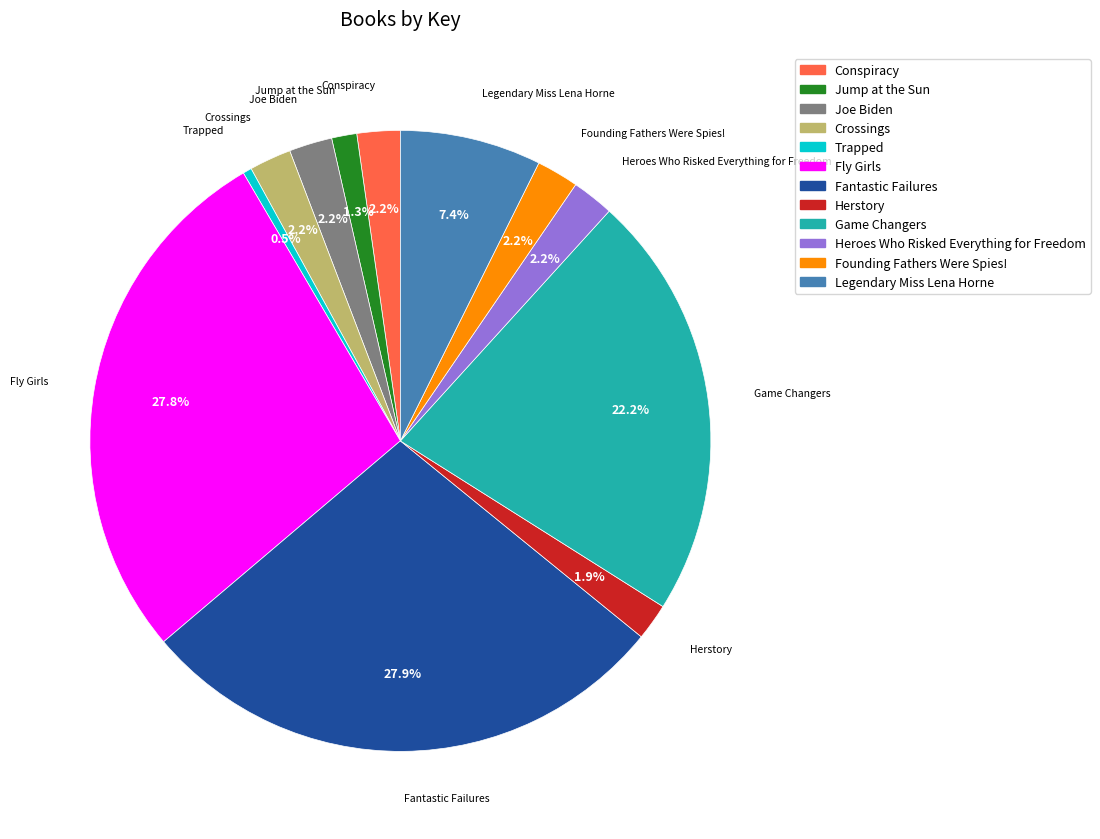

To the nearest percent, what percentage of the pie is Crossings?

2%